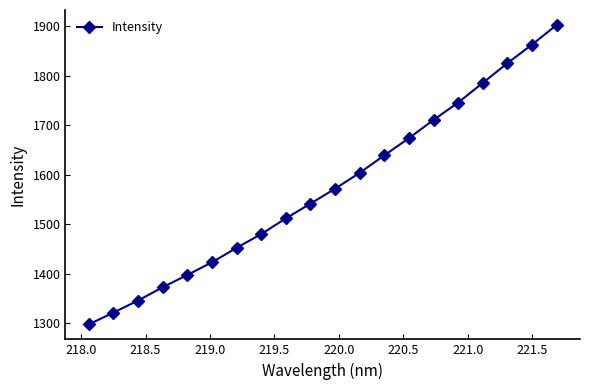

What is the sum of all values?

31468.0